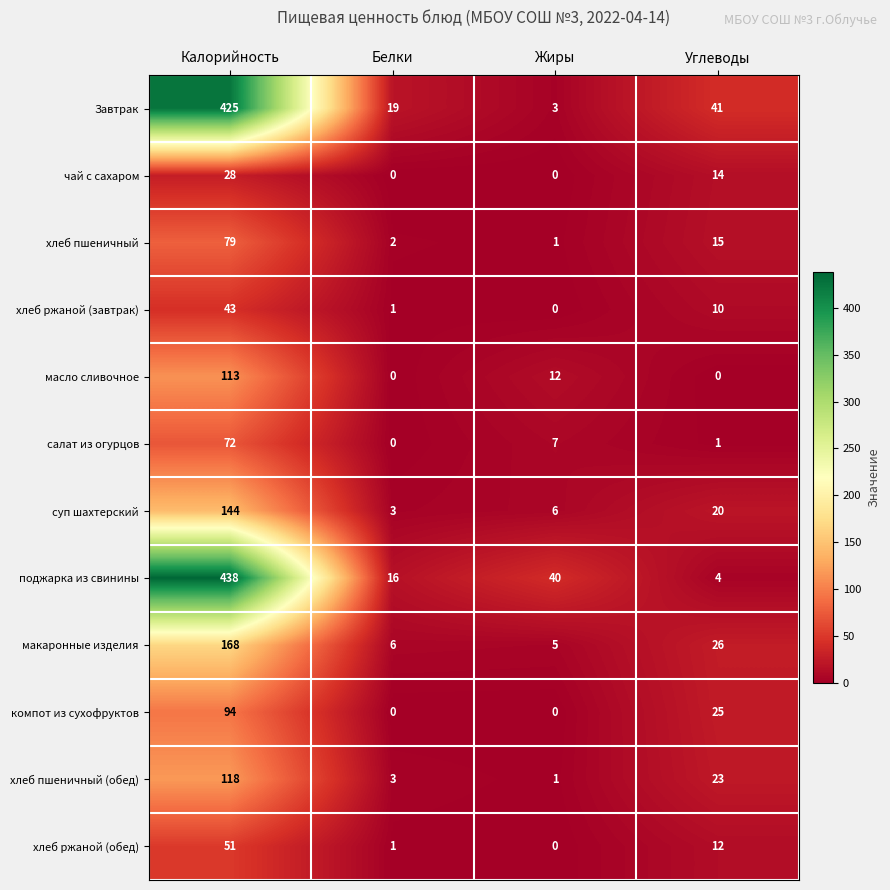

What value does the масло сливочное series have at Калорийность, to the nearest 50?

100